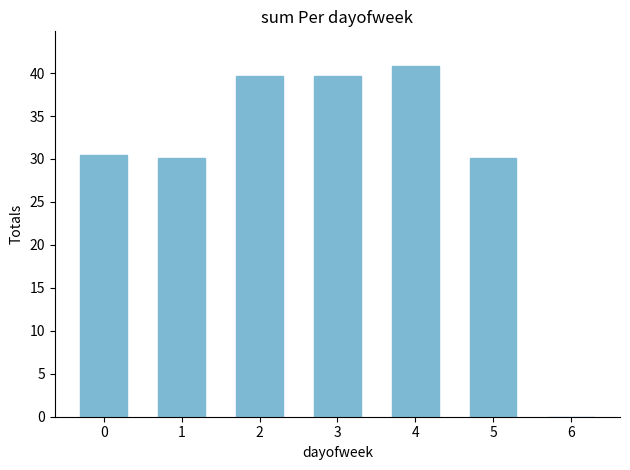

What is the change in value from 2 to 4?

+1.1